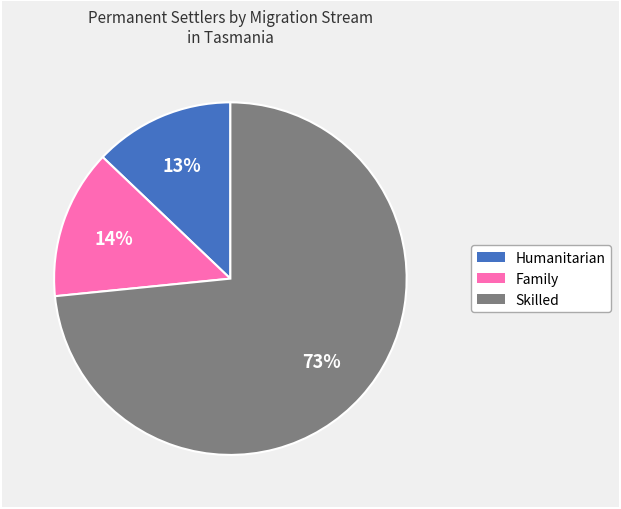

Is it true that Humanitarian is 13% of the pie?

True